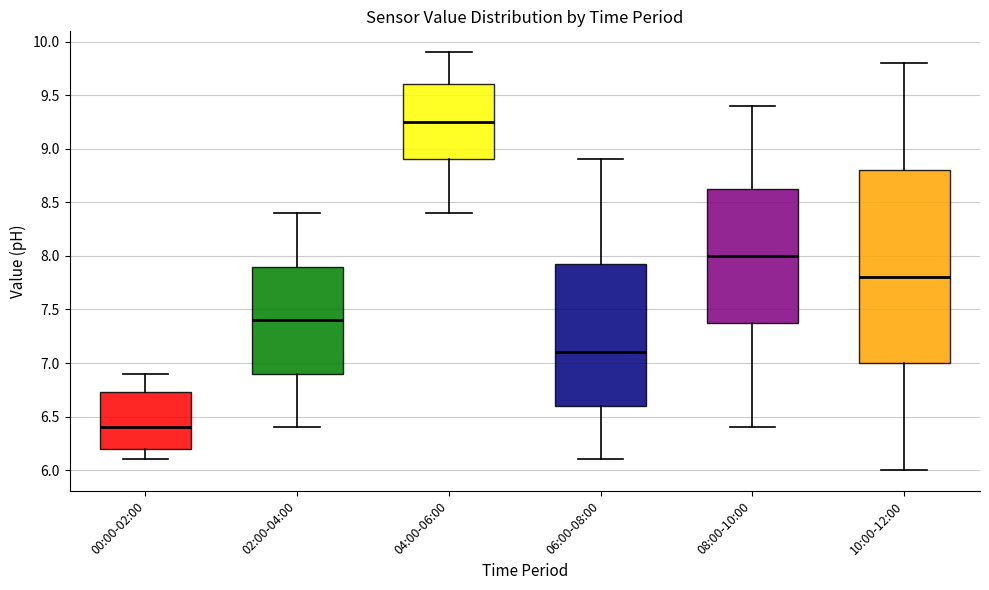

Which box has the lowest median line?

00:00-02:00